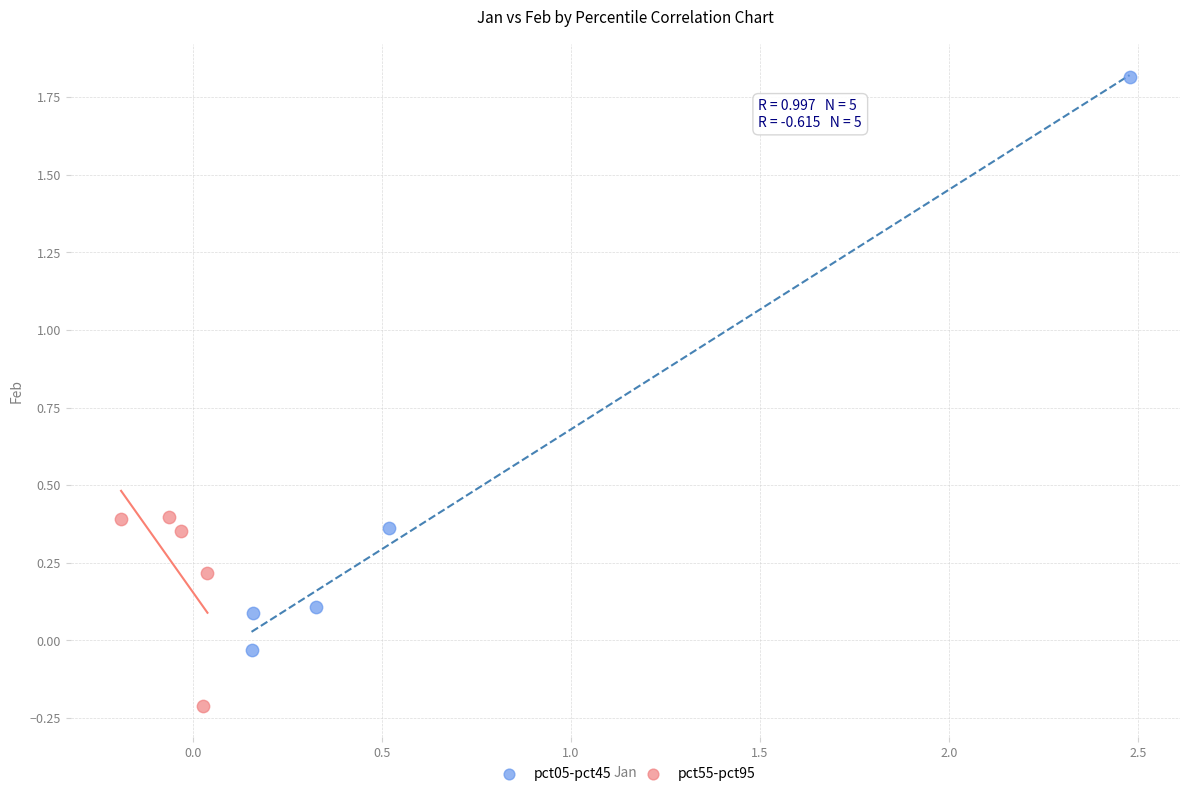

Which series contains the highest Y value?

pct05-pct45